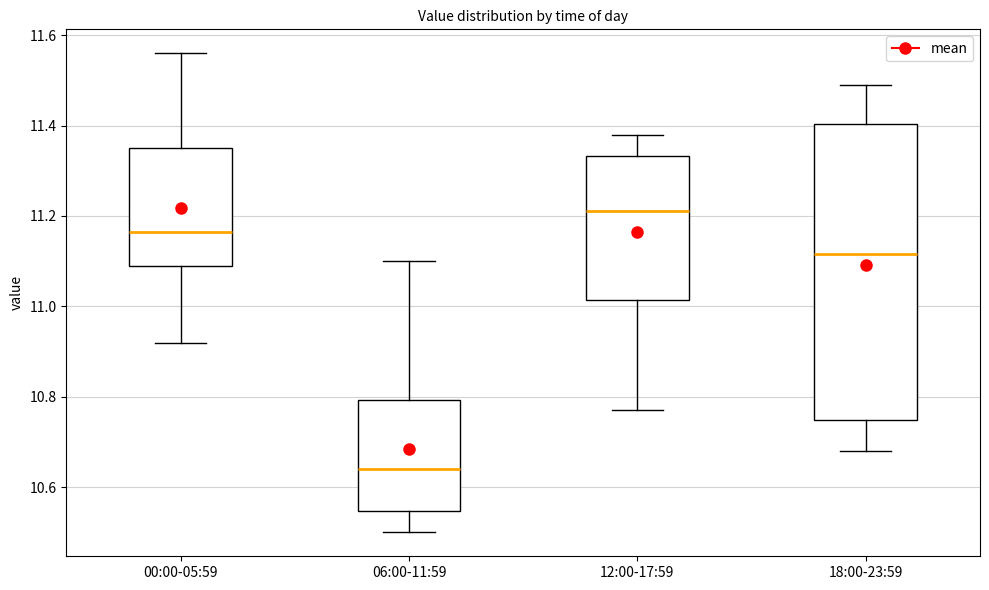

Reading left to right, transcribe this box plot: for each box, give where its median line is, the range the box spans, and where its two whiskers end, as read against the y-axis. The values are not printed on the chart, so give them approximately, as read against the axis.

00:00-05:59: median 11.16, box 11.10 to 11.36, whiskers 10.92 to 11.56
06:00-11:59: median 10.64, box 10.54 to 10.80, whiskers 10.50 to 11.10
12:00-17:59: median 11.22, box 11.02 to 11.34, whiskers 10.78 to 11.38
18:00-23:59: median 11.12, box 10.74 to 11.40, whiskers 10.68 to 11.50